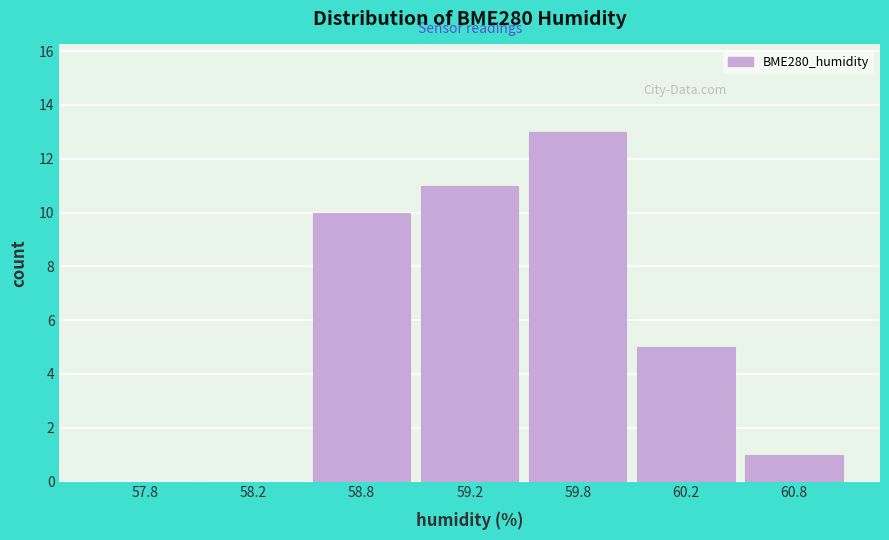

Reading left to right, list all the values displayed in this chart.

57.8=0	58.2=0	58.8=10	59.2=11	59.8=13	60.2=5	60.8=1